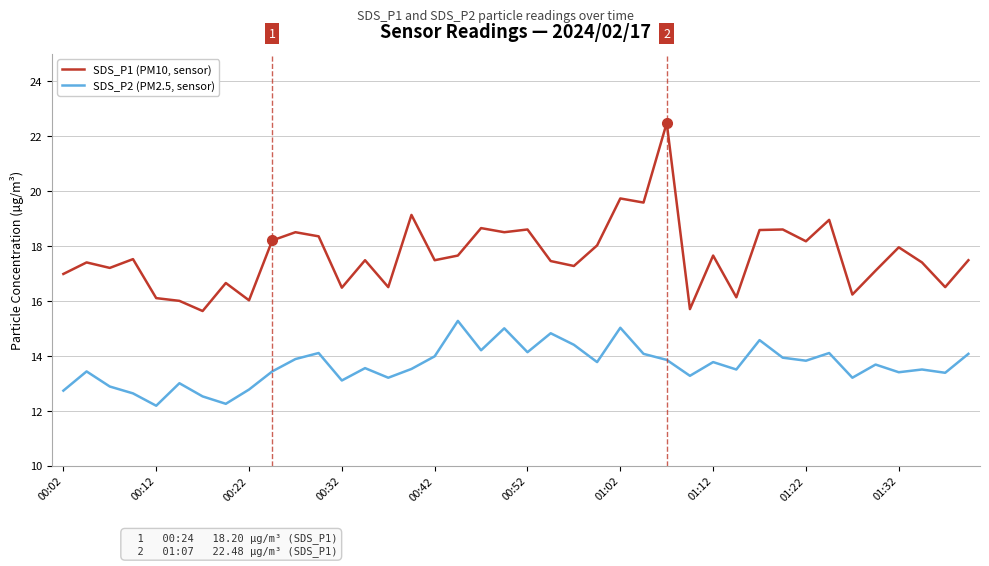

Which series has the largest total across all categories?

SDS_P1 (PM10, sensor)